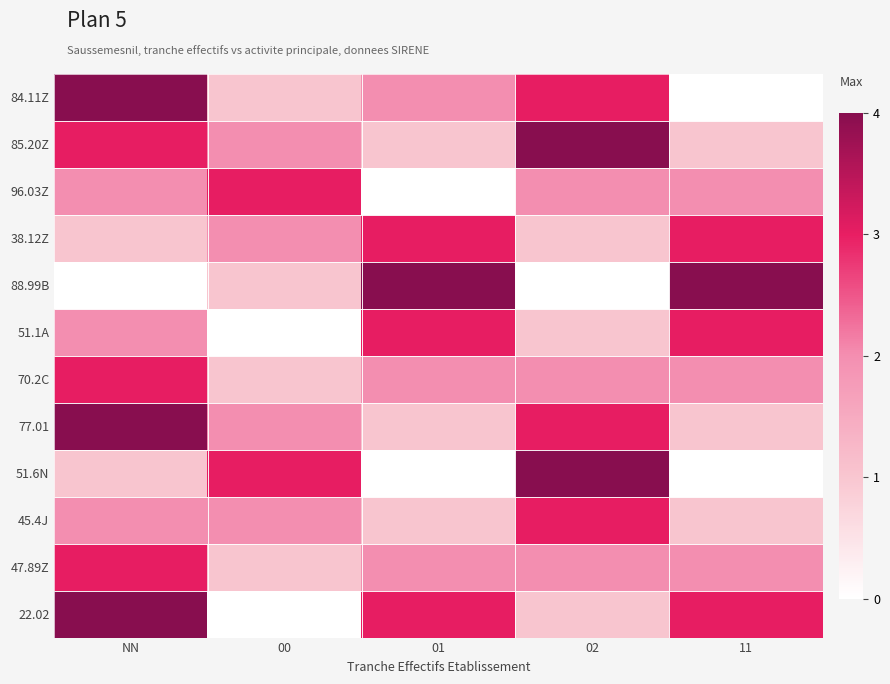

How many series are shown in this chart?

12